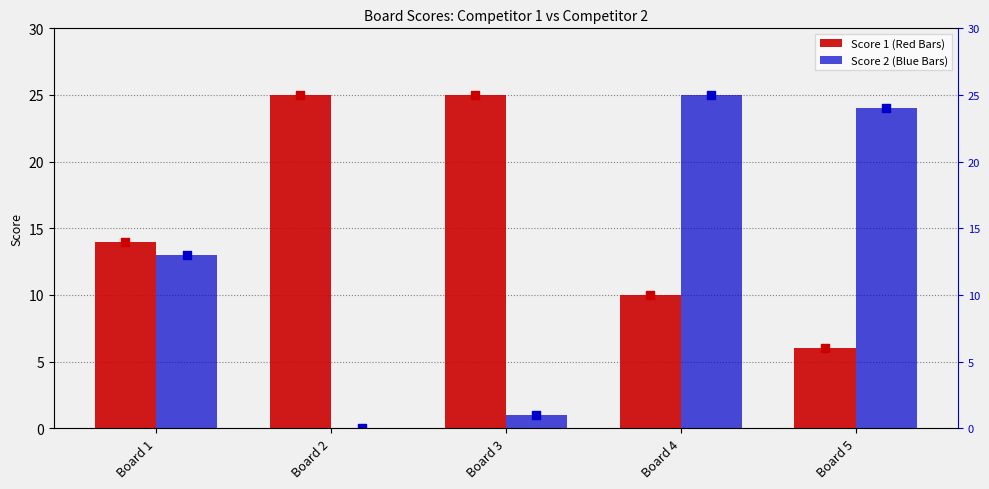

What is the total value across all series at Board 3?

26